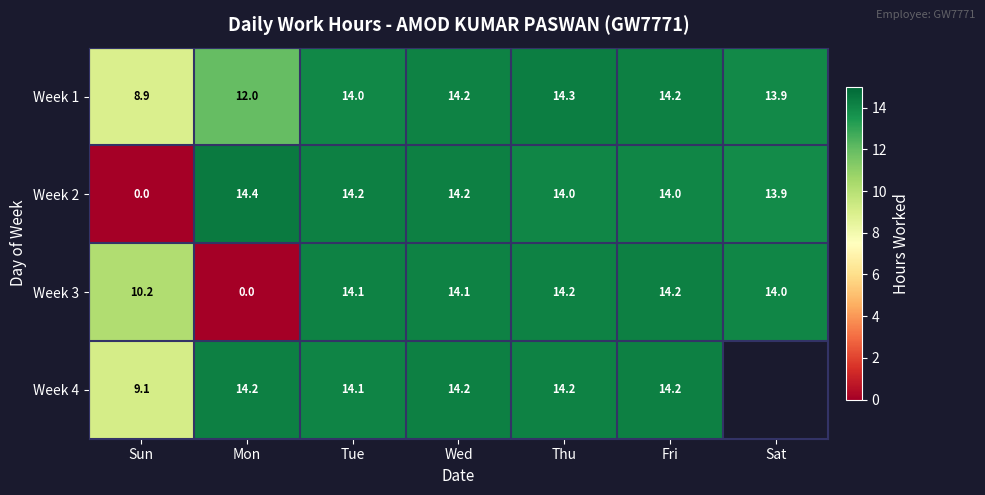

At which label does Week 1 reach its peak?

Thu